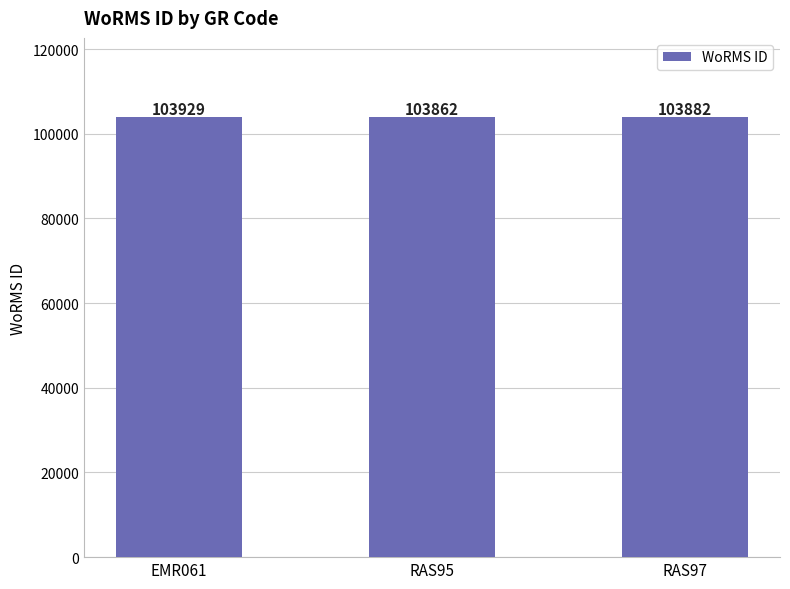

List the labels in order of value, smallest first.

RAS95, RAS97, EMR061